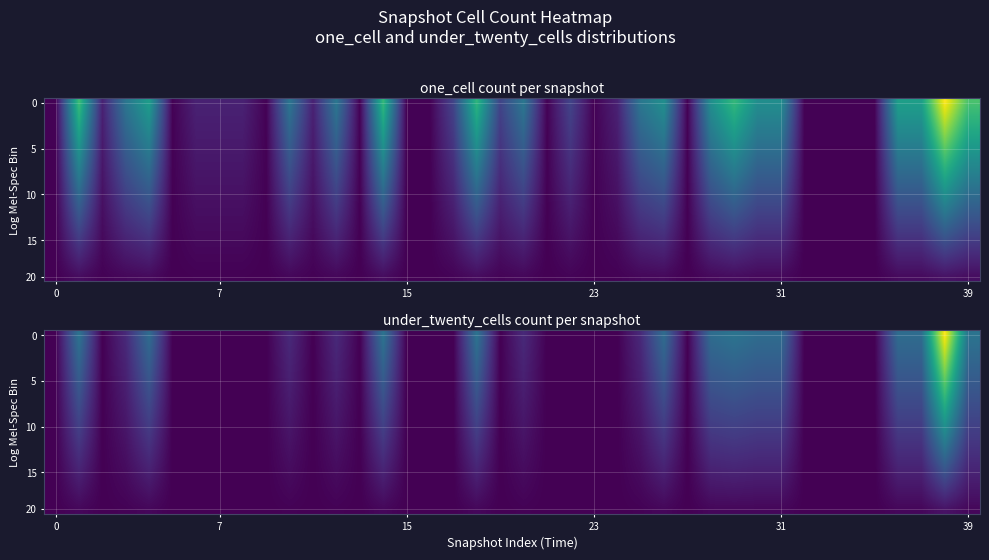

At which category does the chart reach its peak across all series?

38